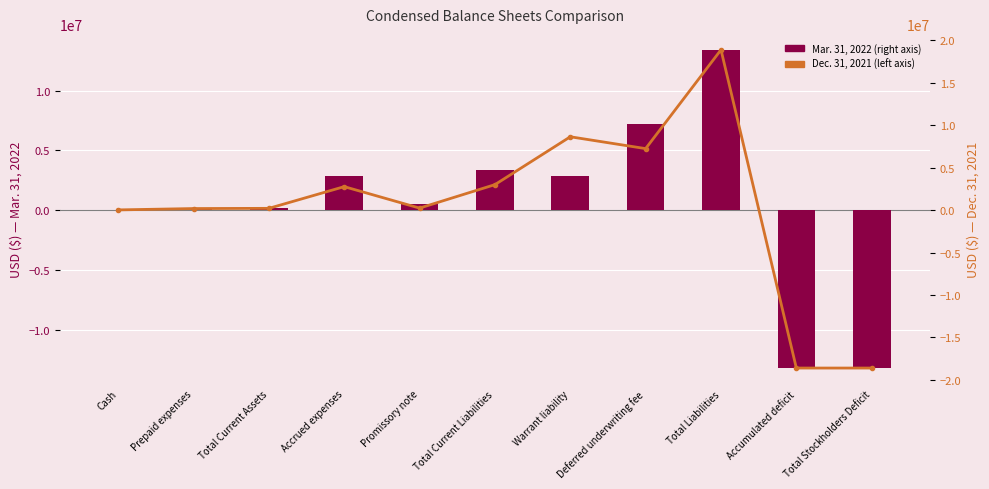

Rank the categories by Dec. 31, 2021 (left axis) value from lowest to highest.

Accumulated deficit, Total Stockholders Deficit, Cash, Prepaid expenses, Total Current Assets, Promissory note, Accrued expenses, Total Current Liabilities, Deferred underwriting fee, Warrant liability, Total Liabilities